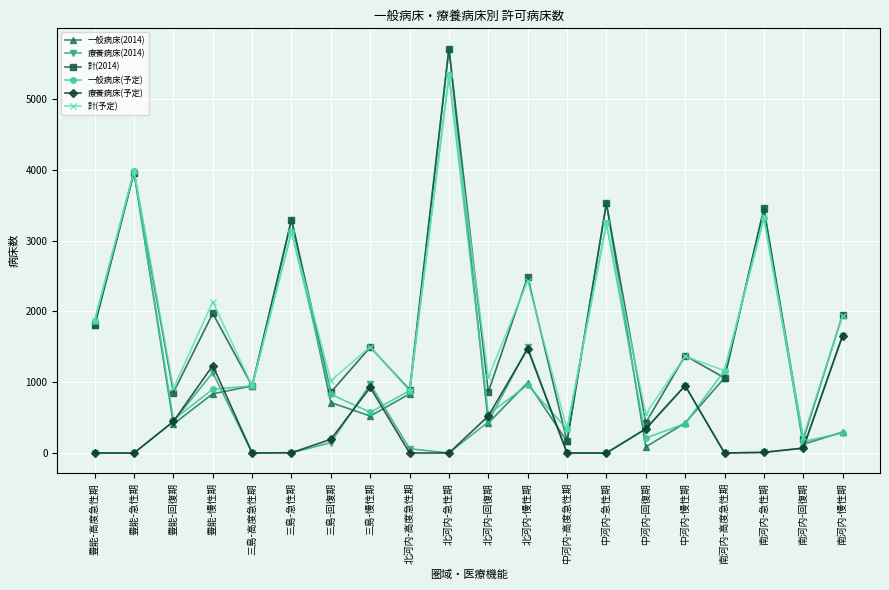

Which series has the largest range (max minus min)?

一般病床(2014)